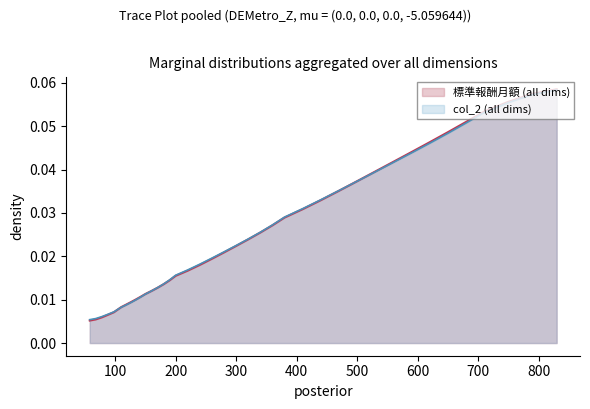

True or false: 標準報酬月額 has more than 2 points higher than both neighbors.

False